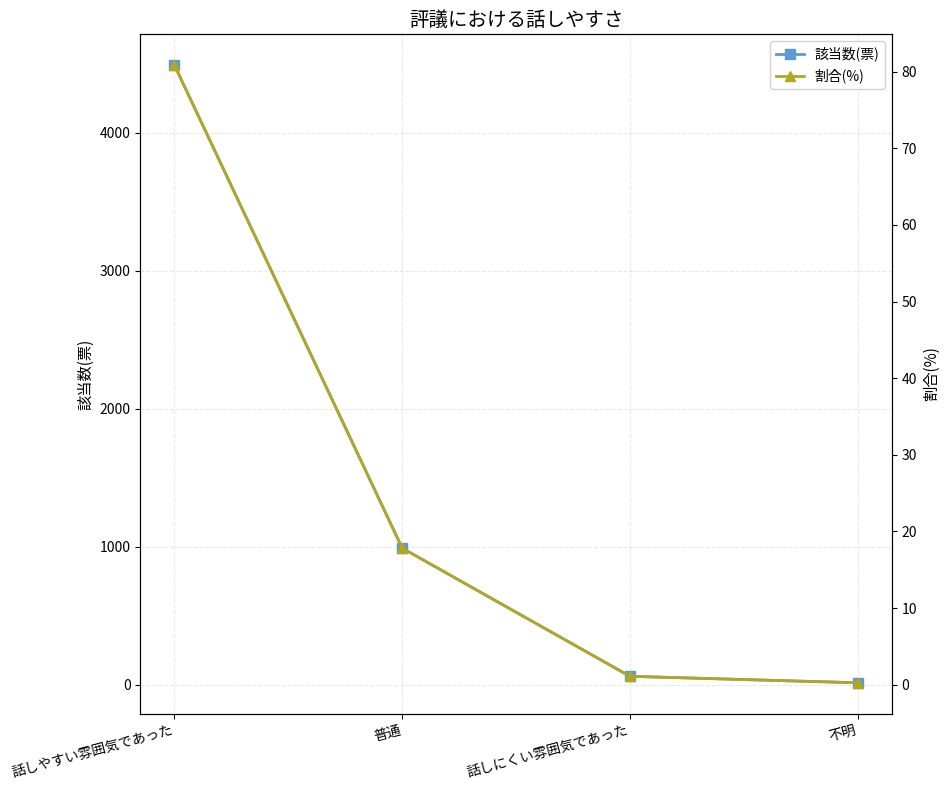

True or false: 割合(%) has a value of 8.2 at 普通.

False